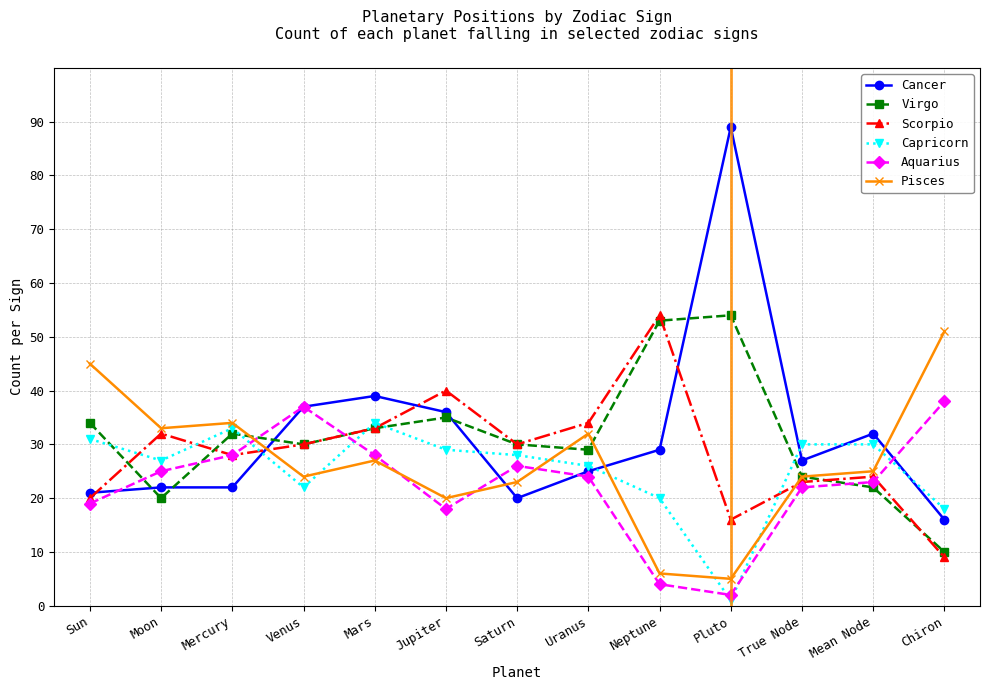

What is the sum of all Aquarius values?

294